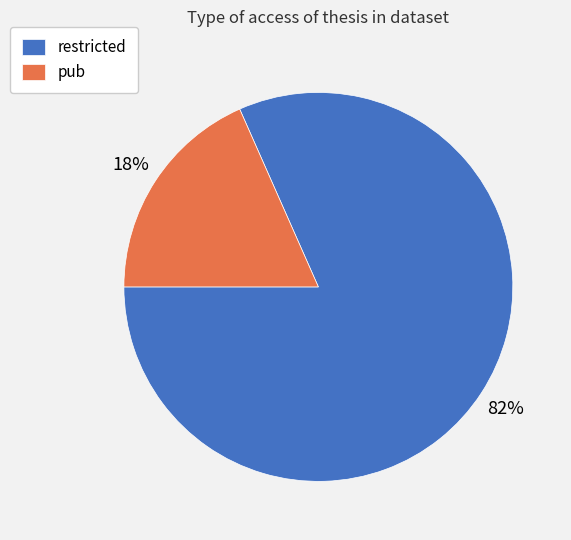

The restricted slice represents 82% of the pie. True or false?

True